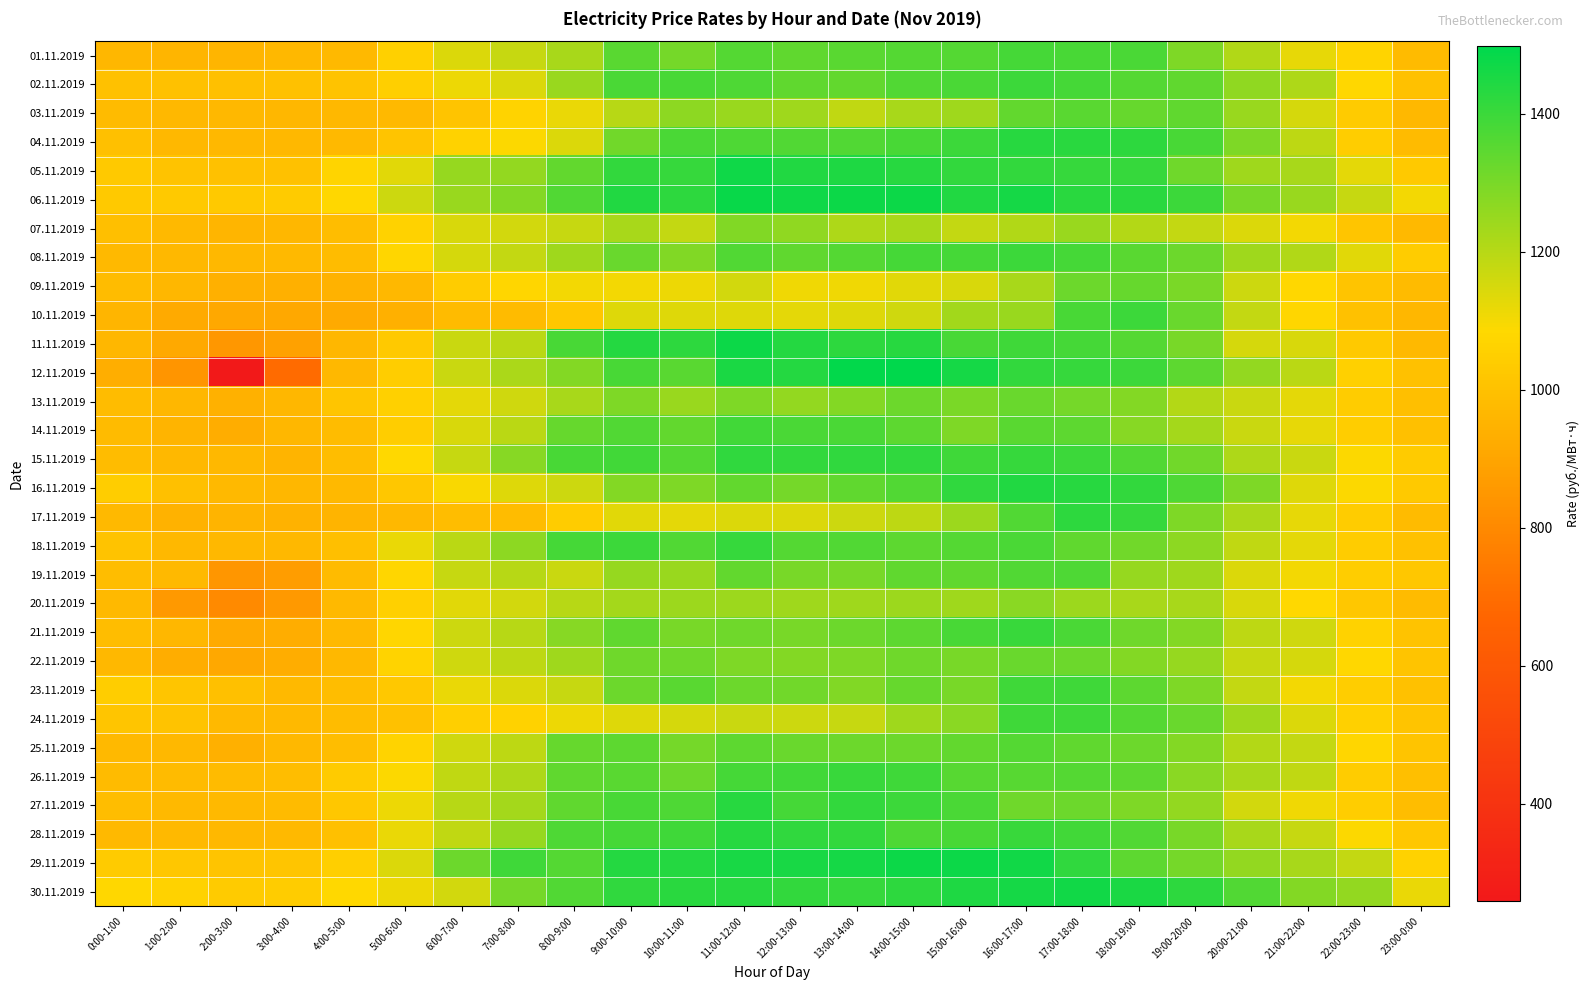

What is the spread (max minus min) of values at 21:00-22:00?

208.8